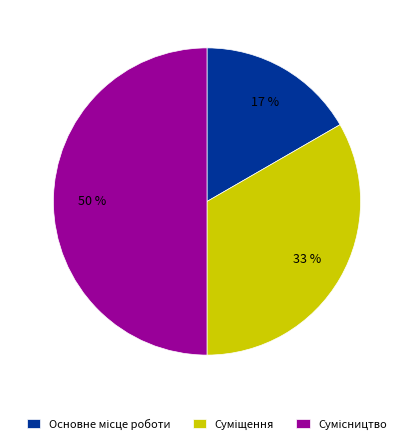

To the nearest percent, what is the difference between the largest and smallest slice percentages?

33%